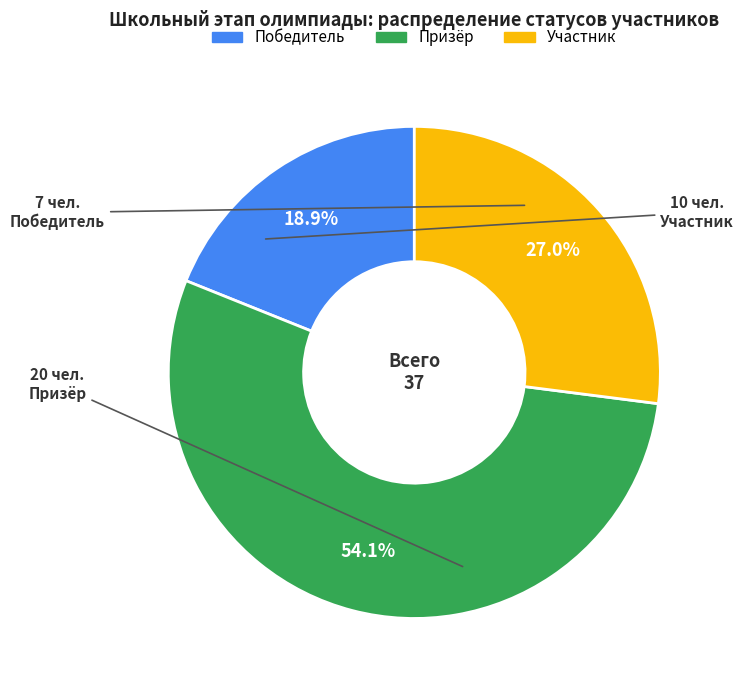

What is the ratio of the value at Призёр to the value at Победитель?

2.9